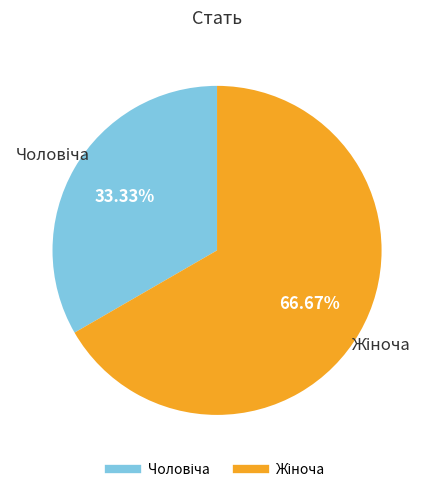

Does any single category account for the majority?

Yes